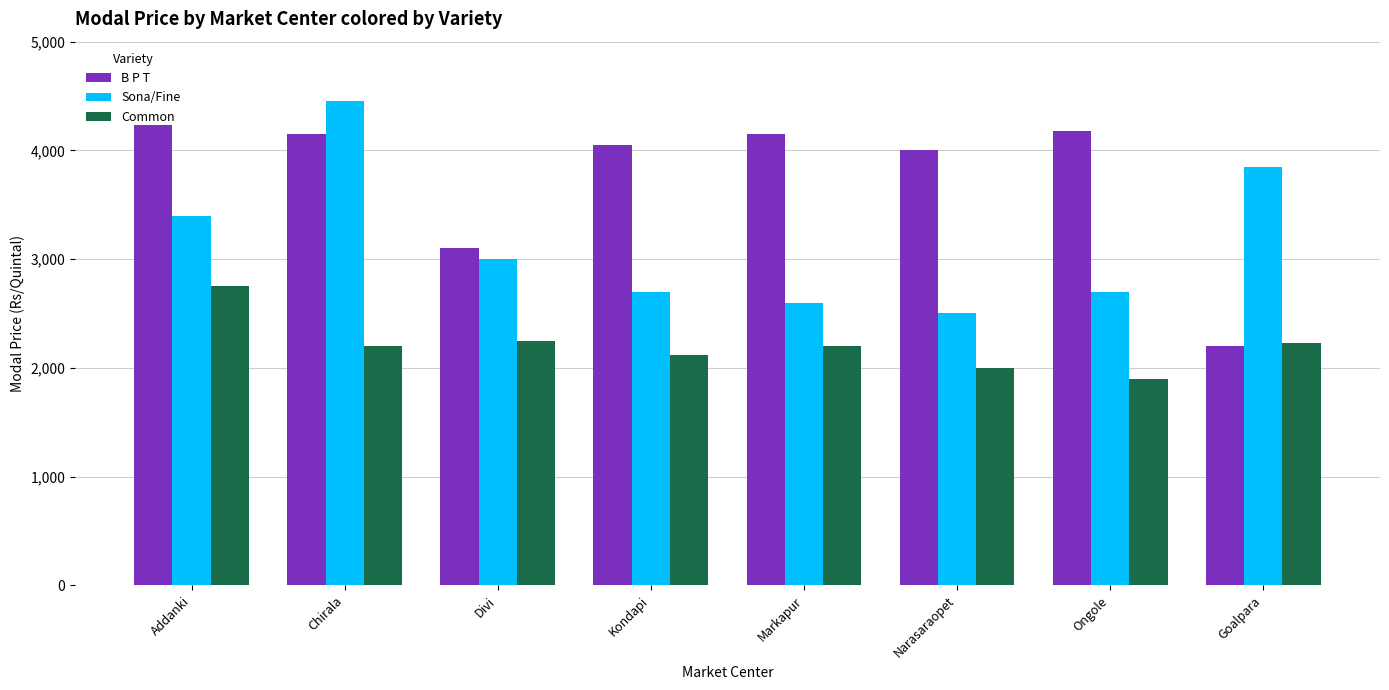

What is the label of the 1st bar from the right?

Goalpara